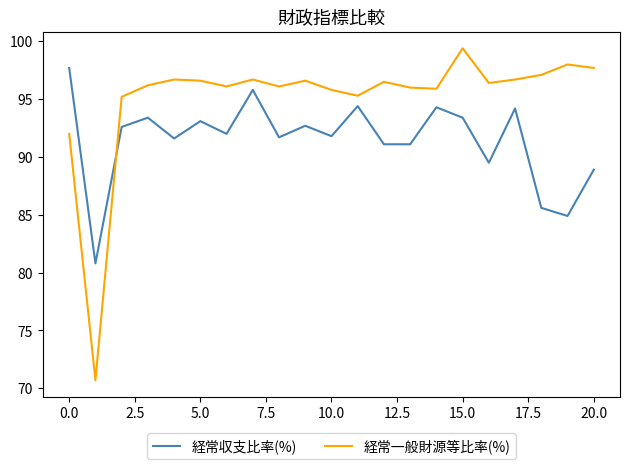

How many times do 経常一般財源等比率(%) and 経常収支比率(%) cross each other?

1